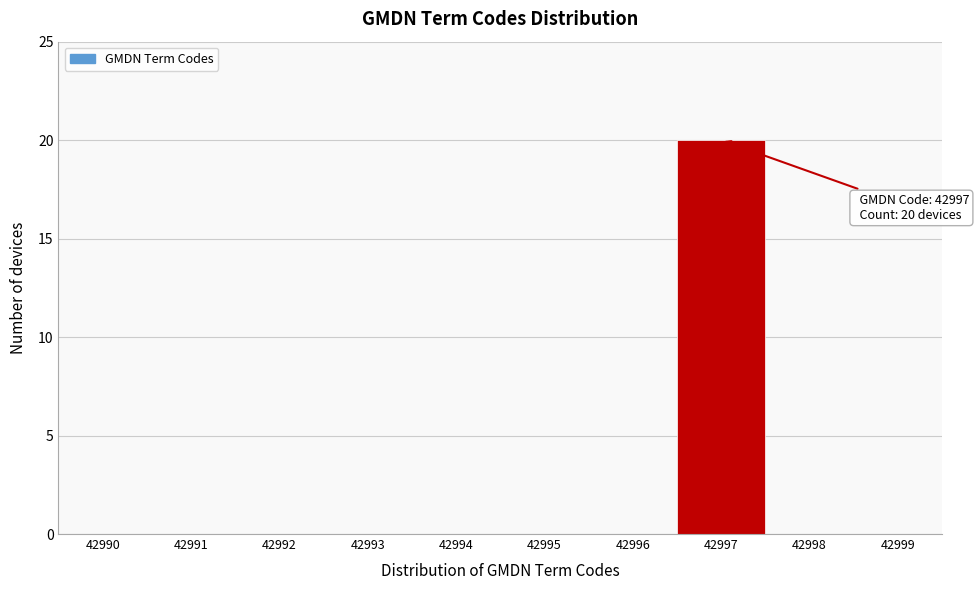

Reading left to right, what are all the values shown in this chart?

42990=0	42991=0	42992=0	42993=0	42994=0	42995=0	42996=0	42997=20	42998=0	42999=0